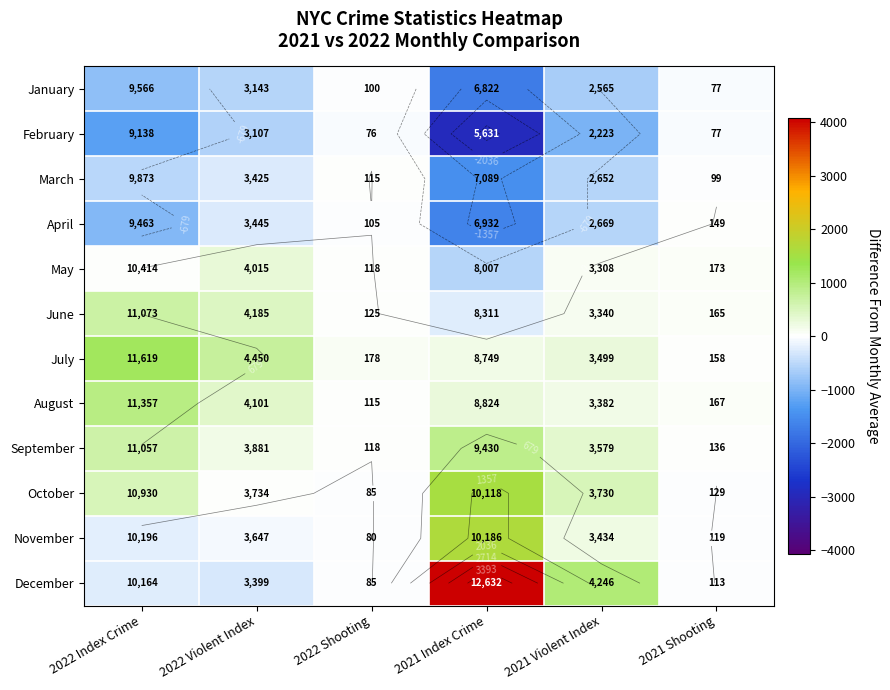

How many distinct data groups are displayed?

12